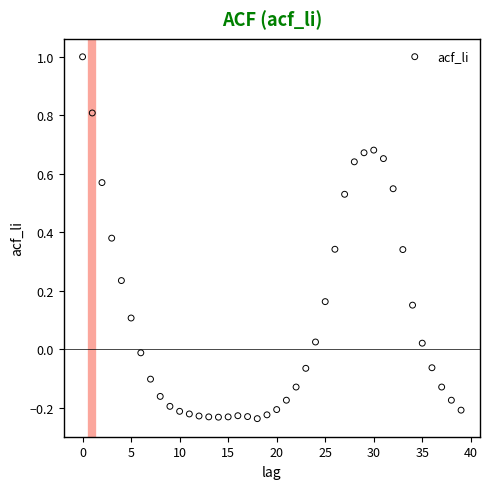

What is the range of Y values (max minus min)?

1.2